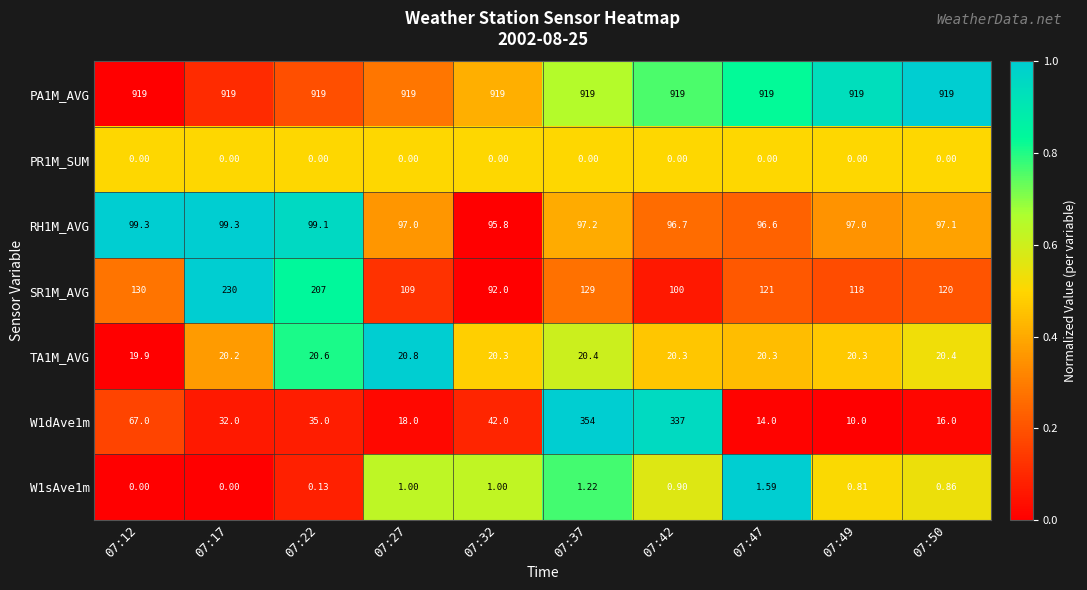

What is the maximum value shown in the chart?

919.0